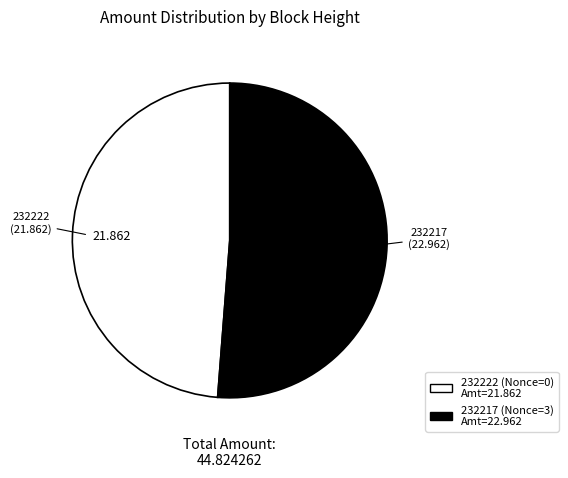

How many slices are in this pie chart?

2